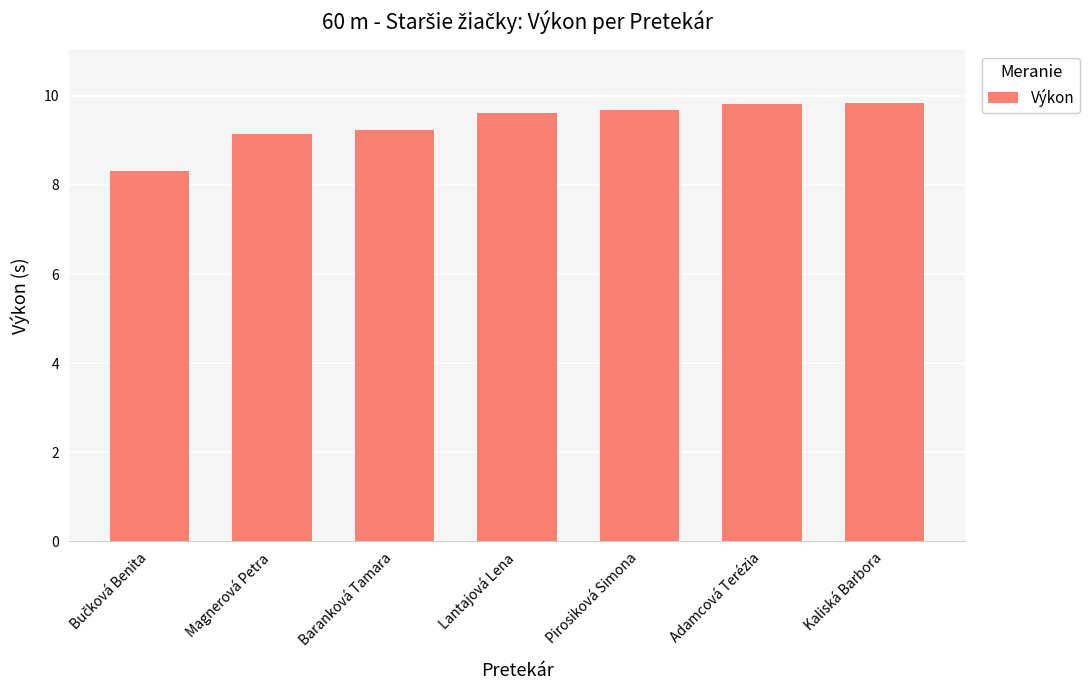

Count the number of categories in the chart.

7